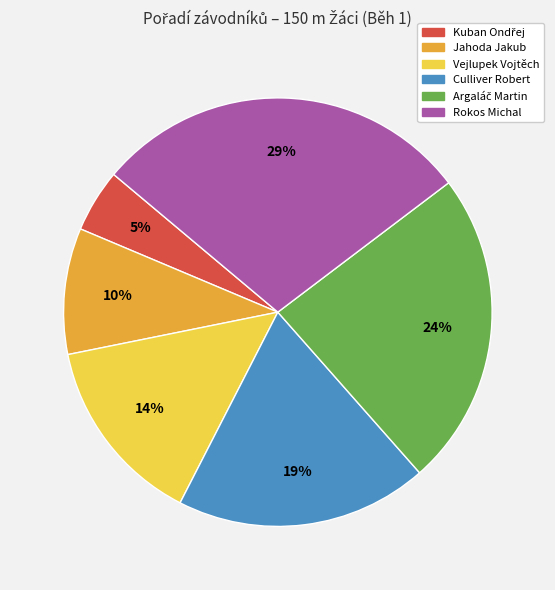

To the nearest percent, what is the difference between the largest and smallest slice percentages?

24%